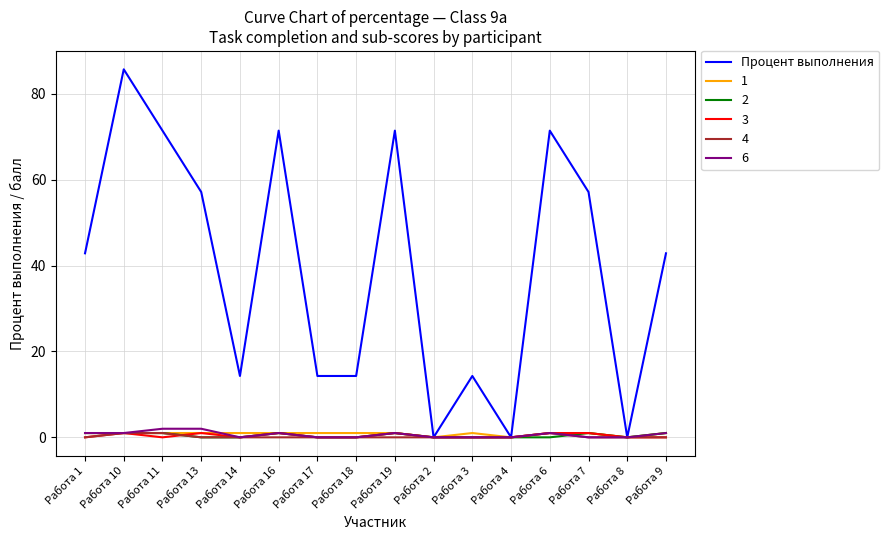

Is it true that 3 equals 0.0 at Работа 8?

True